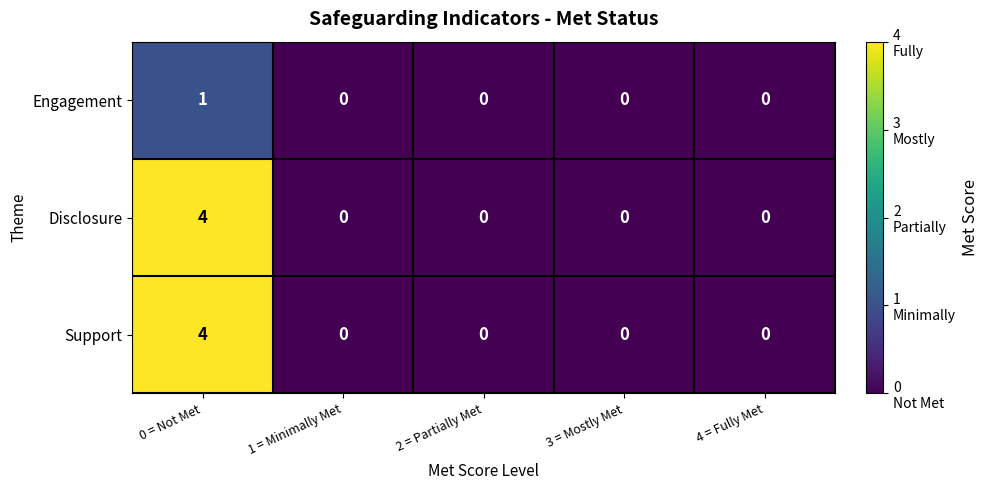

Read the Support value at 0 = Not Met.

4